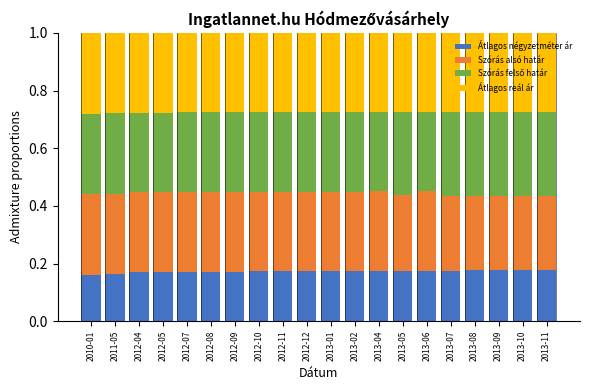

How many Átlagos négyzetméter ár values are between 0 and 1?

20